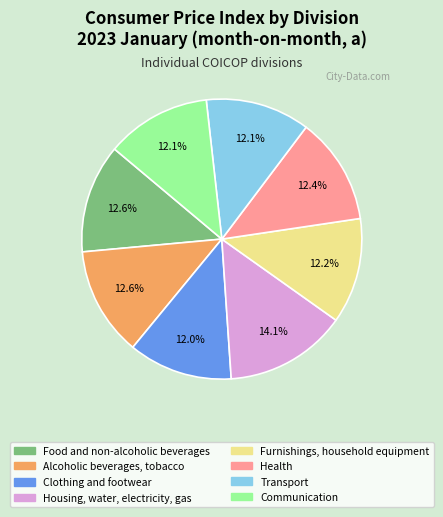

The Clothing and footwear slice represents 26% of the pie. True or false?

False